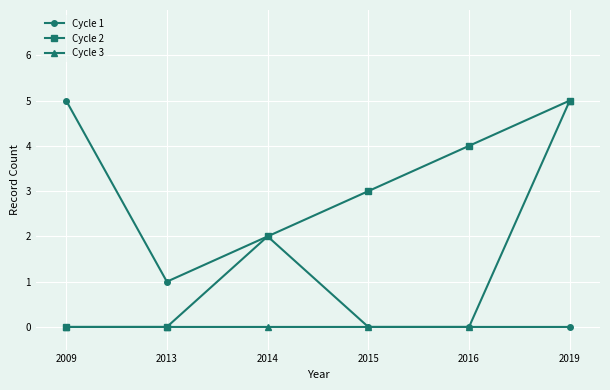

Is the value of Cycle 1 at 2009 greater than the value of Cycle 2 at 2015?

Yes